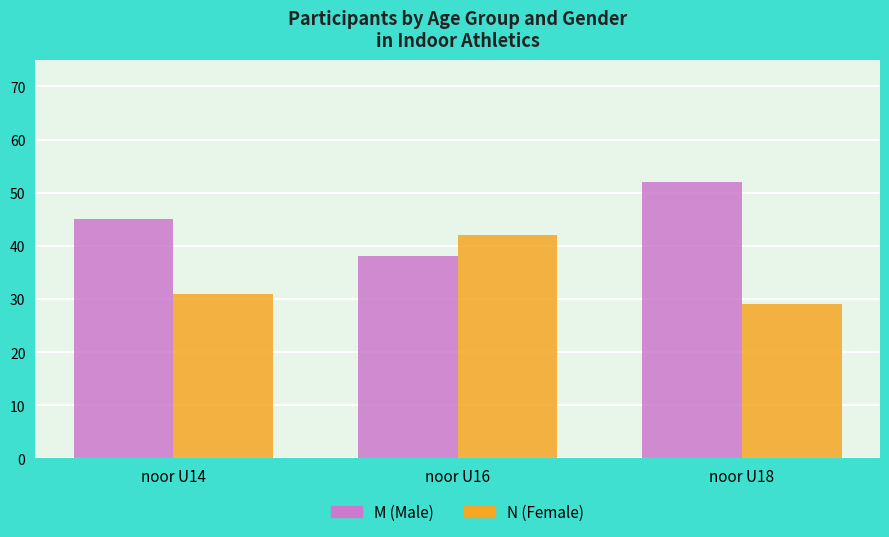

What is the difference between the highest and lowest values at noor U18?

23